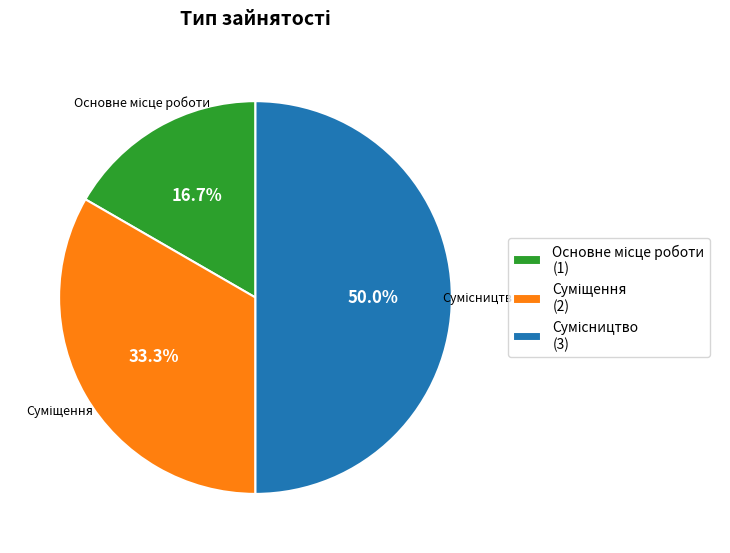

Does any single category account for the majority?

No